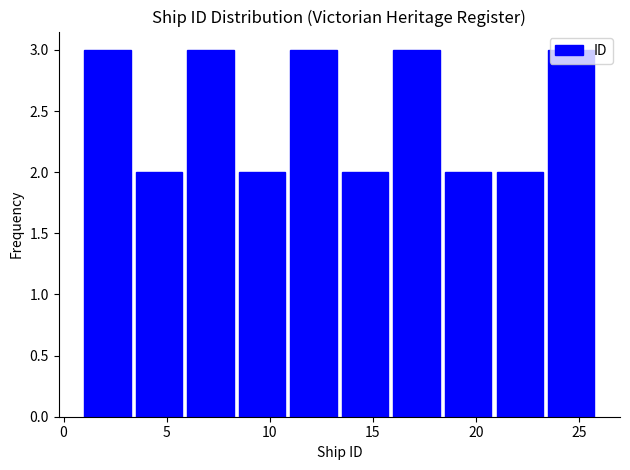

Reading left to right, list every bar in this chart as the range it spans on the x-axis followed by its height. The values are not printed on the chart, so give them approximately, as read against the axis.

1.0 to 3.5: 3
3.5 to 6.0: 2
6.0 to 8.5: 3
8.5 to 11.0: 2
11.0 to 13.5: 3
13.5 to 16.0: 2
16.0 to 18.5: 3
18.5 to 21.0: 2
21.0 to 23.5: 2
23.5 to 26.0: 3